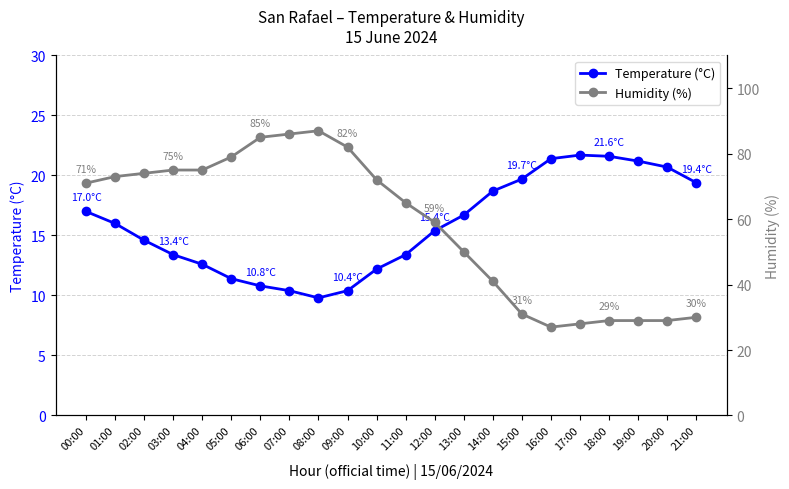

Rank the series by their maximum value, from lowest to highest.

Temperature (°C), Humidity (%)